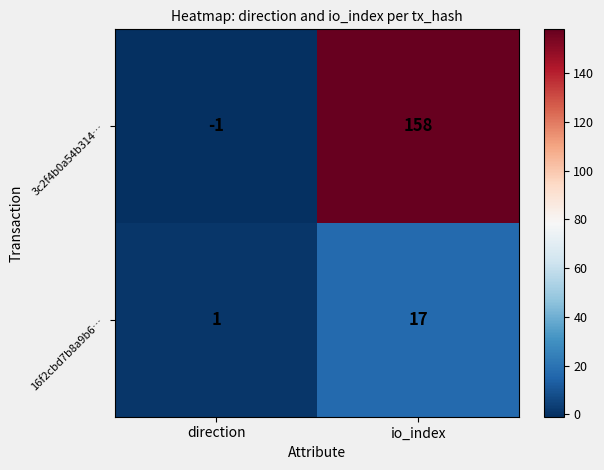

Read the 3c2f4b0a54b314… value at io_index.

158